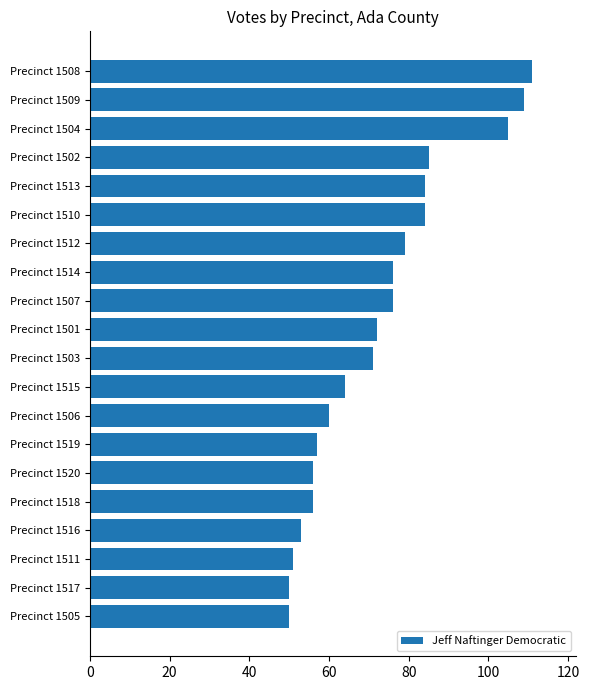

The chart shows a value of 48 at Precinct 1503. True or false?

False